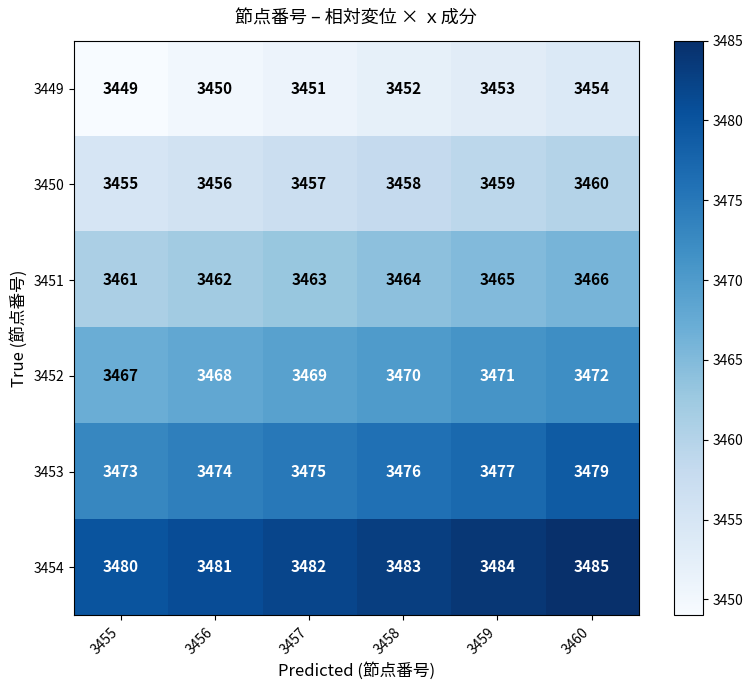

Is it true that 3449 equals 1903 at 3456?

False